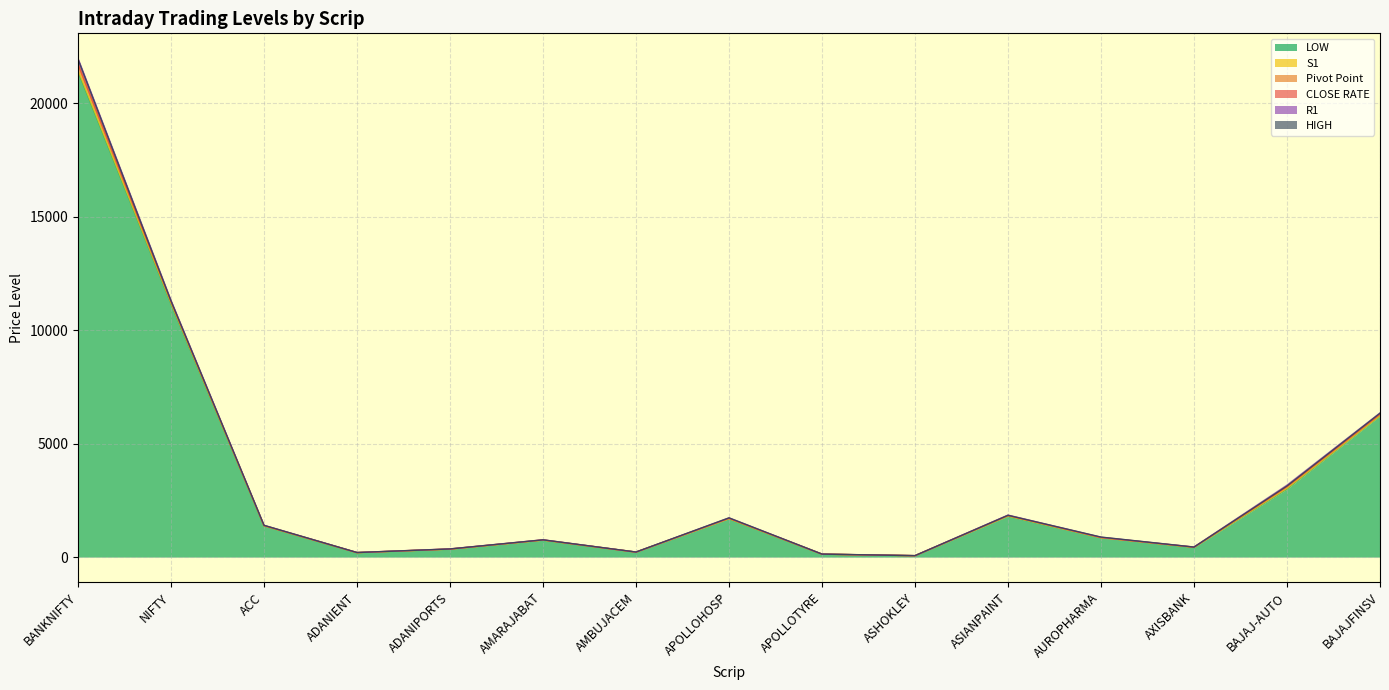

True or false: R1 and Pivot Point intersect in this chart.

False